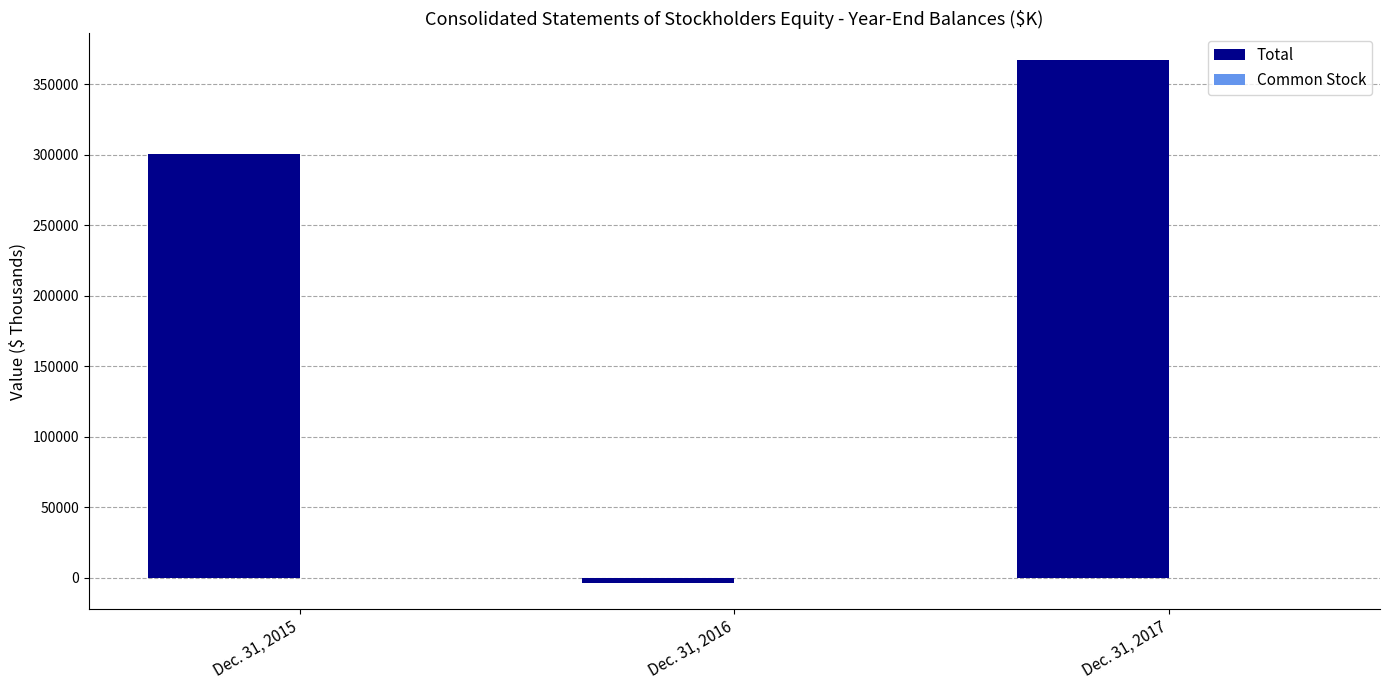

How many data points does each series have?

3